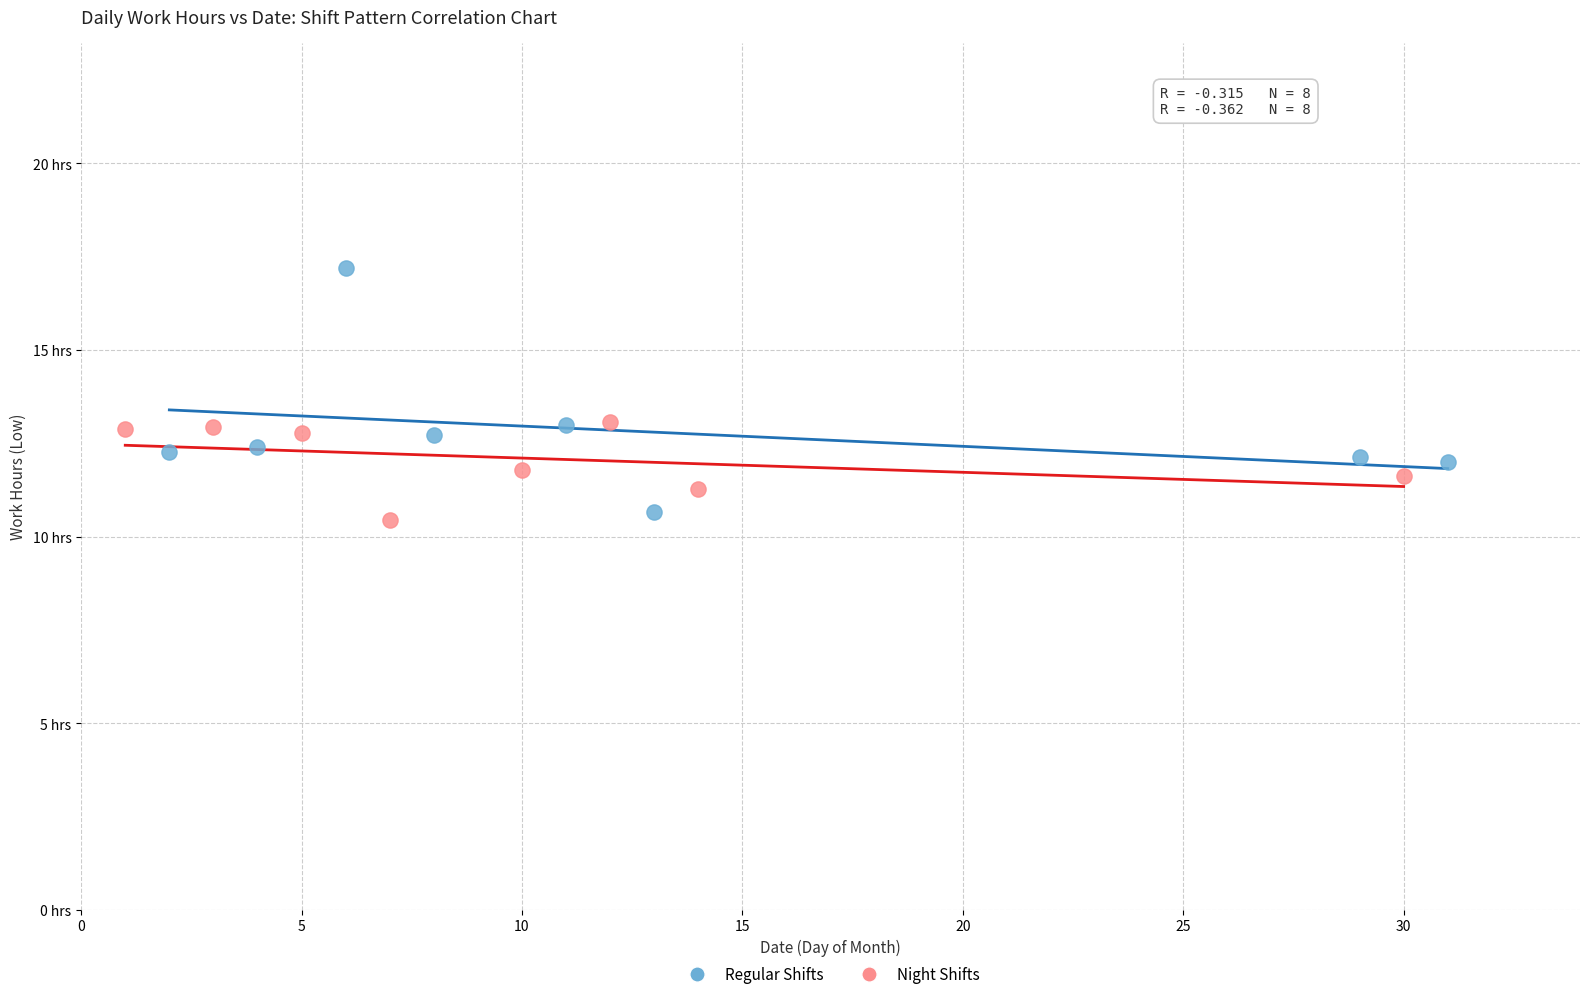

Which series contains the highest Y value?

Regular Shifts